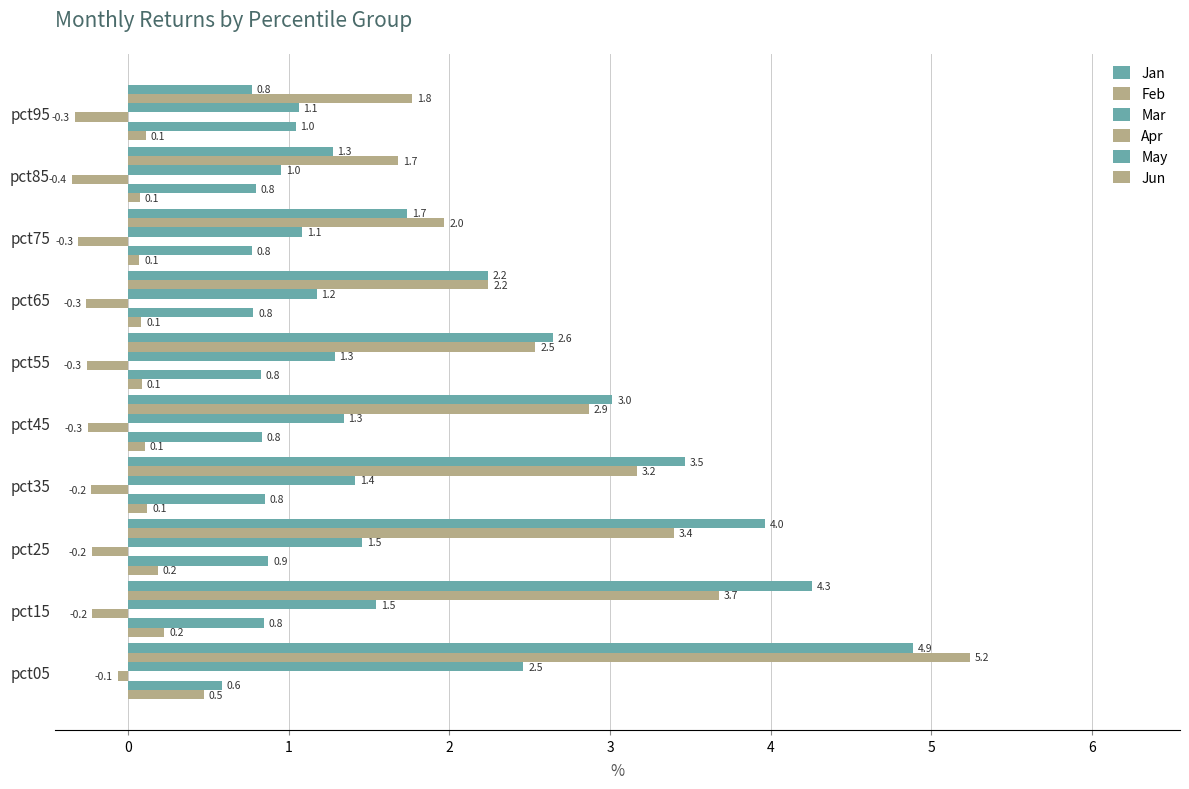

How many values in the Jan series are below 3?

5